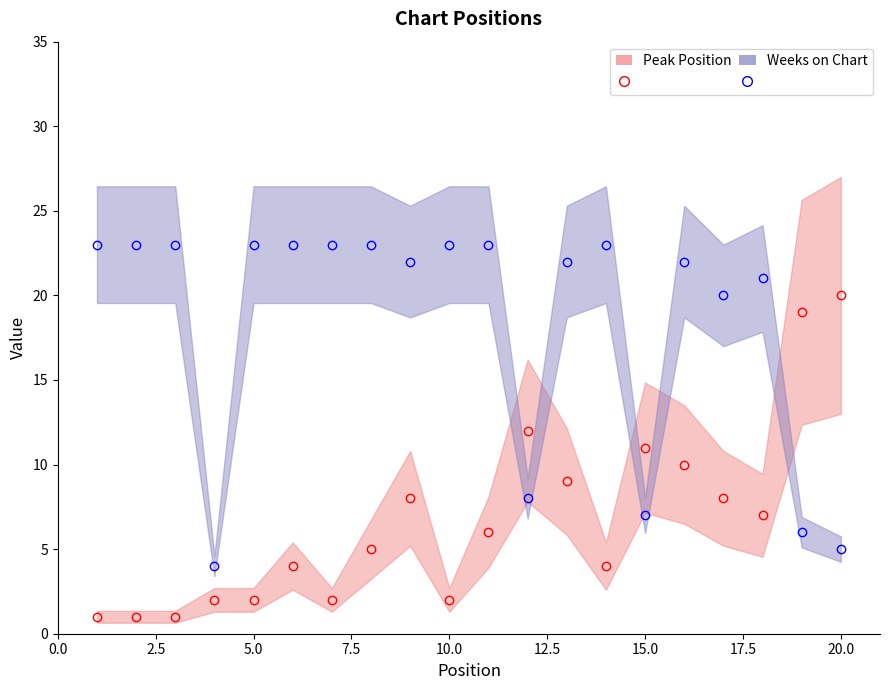

The value of Weeks on Chart at 6 is 33. True or false?

False